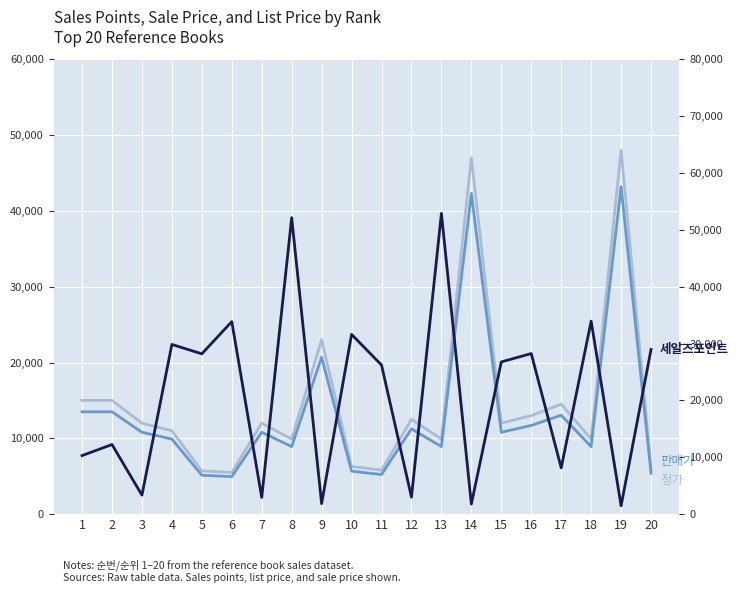

What is the sum of the 세일즈포인트 values at 14 and 10?

33383